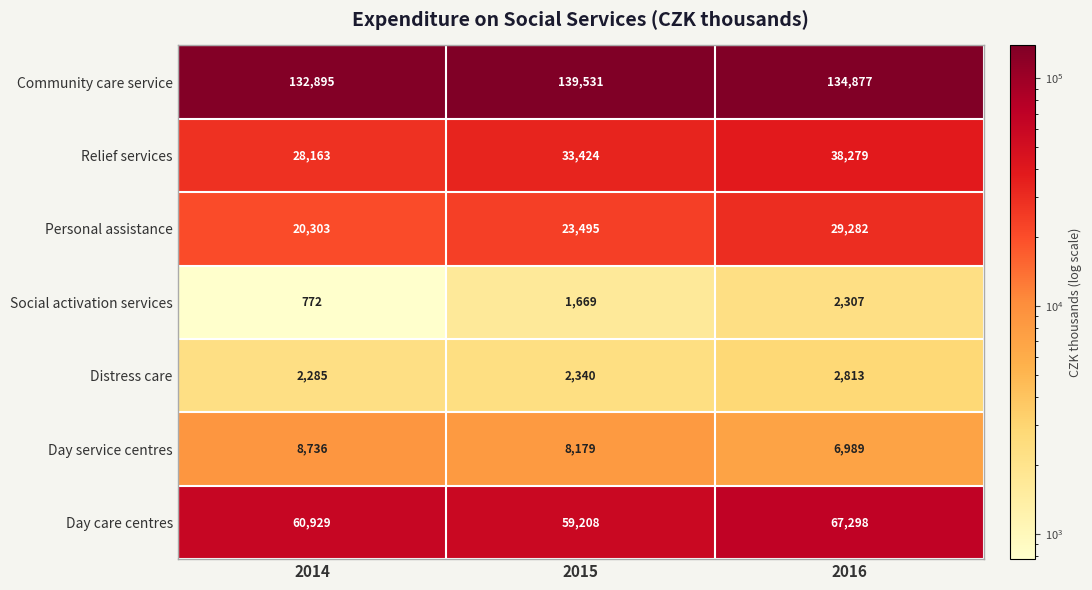

At 2015, list the series in order from largest to smallest.

Community care service, Day care centres, Relief services, Personal assistance, Day service centres, Distress care, Social activation services